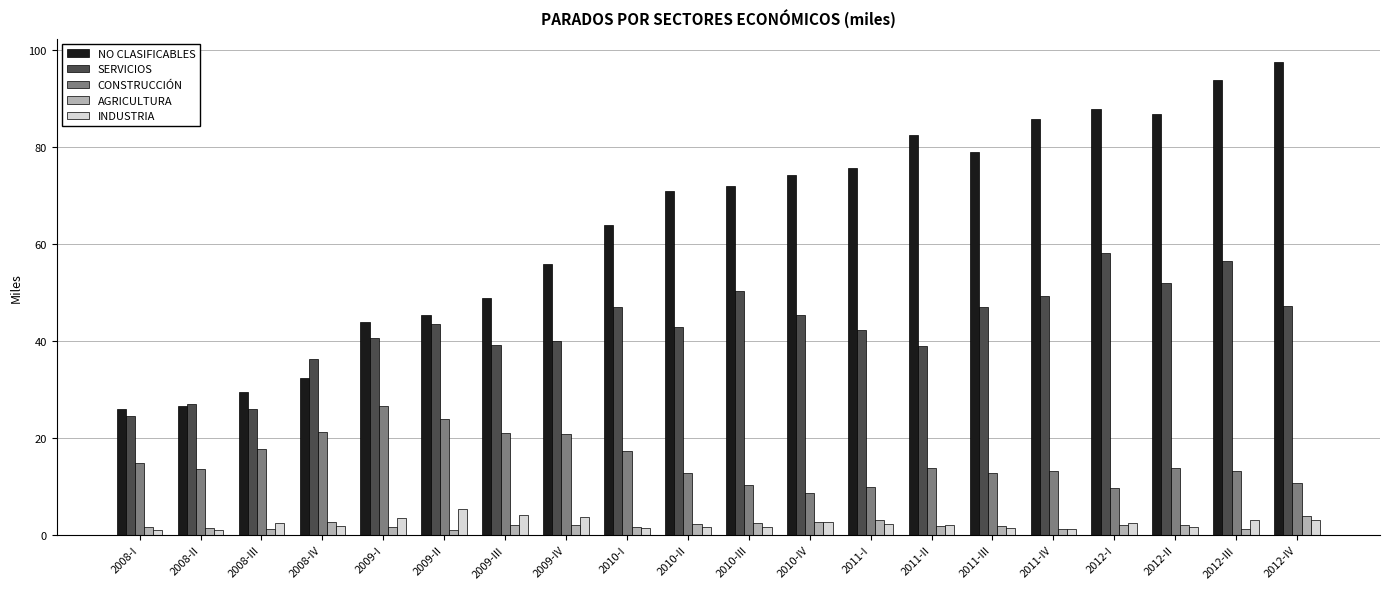

True or false: CONSTRUCCIÓN has a value of 27.3 at 2010-I.

False